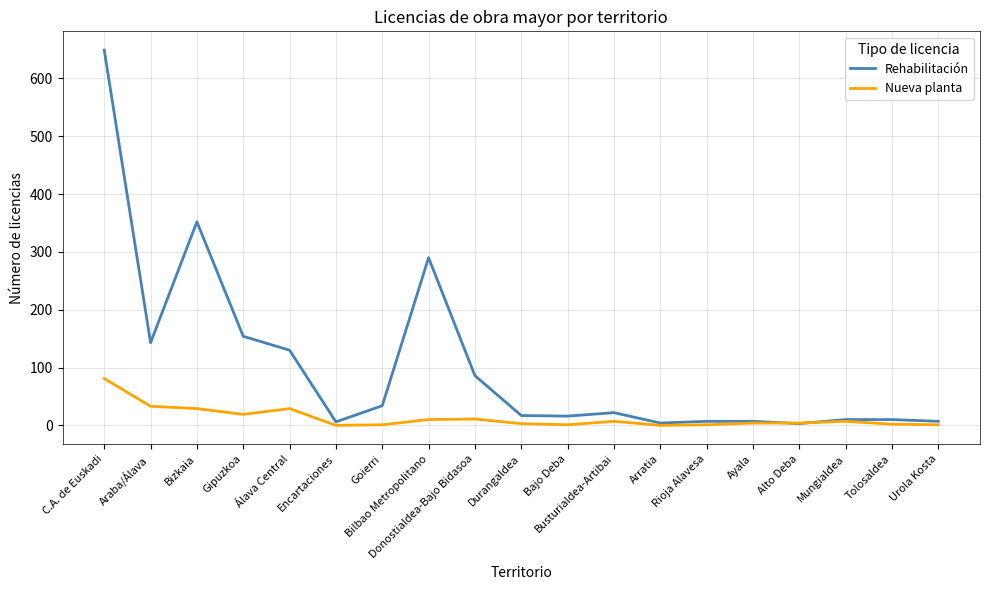

What is the total value across all series at Alto Deba?

7